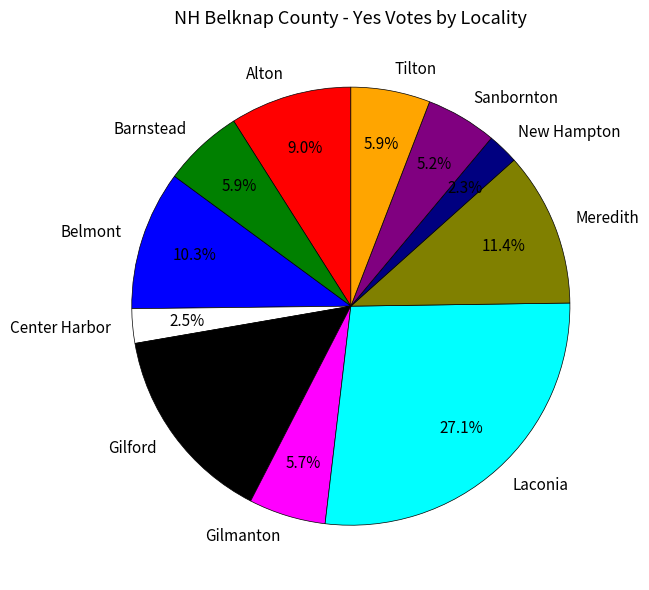

To the nearest percent, what percentage of the pie is New Hampton?

2%